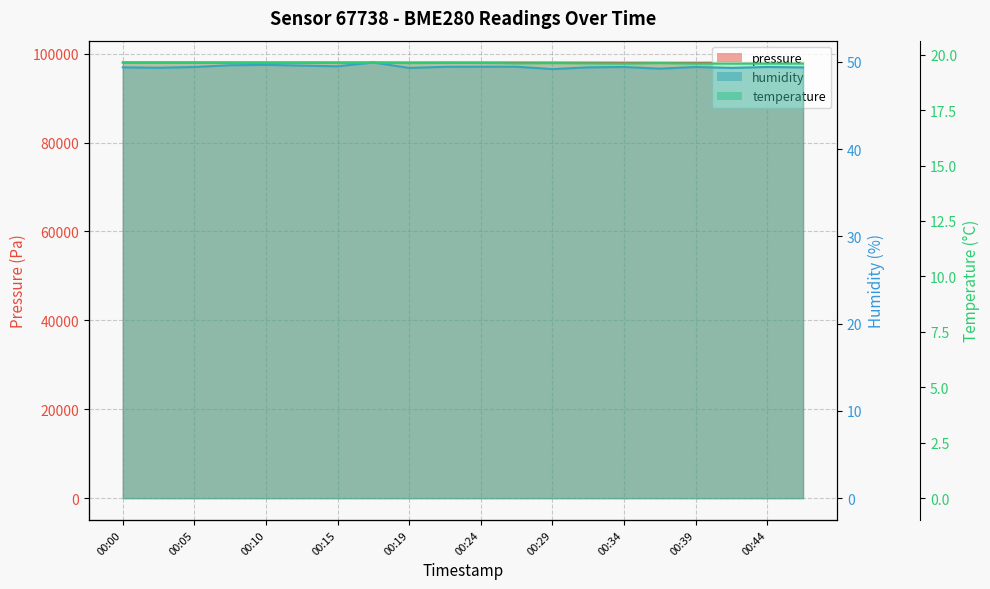

What is the sum of all humidity values?

988.8